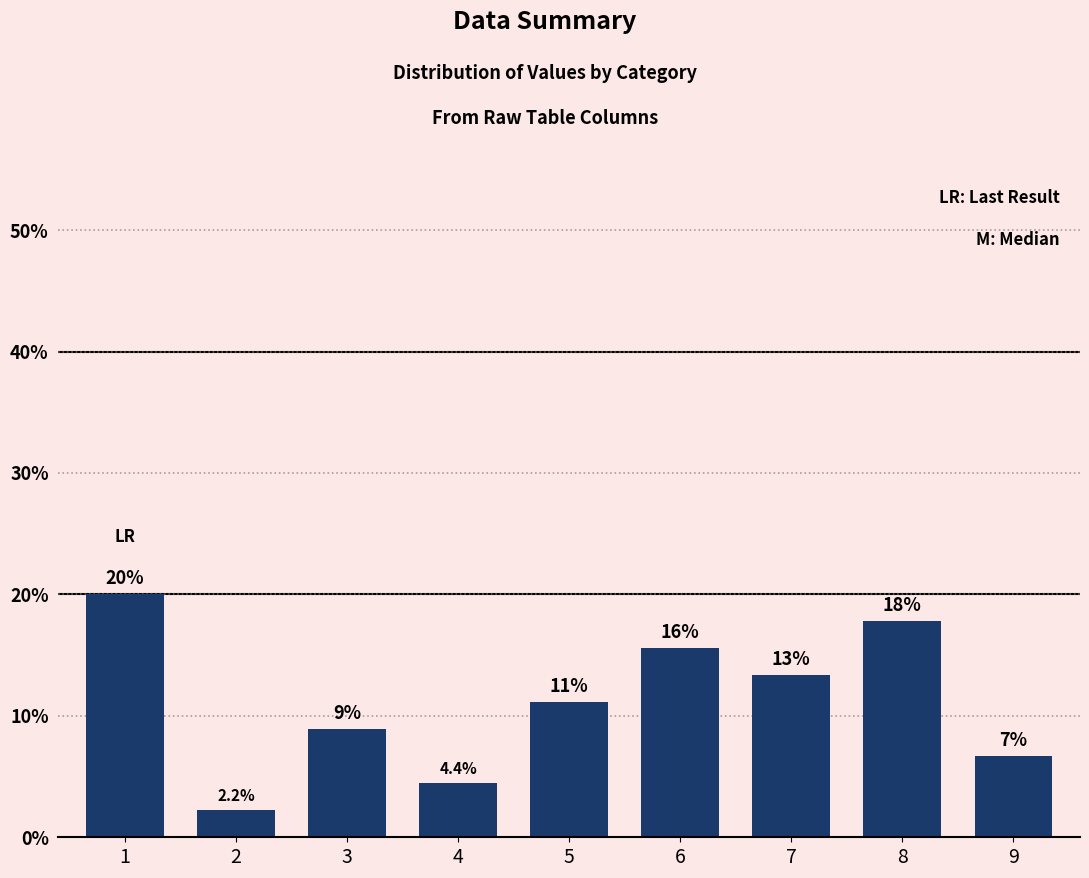

How many bars are there in total?

9